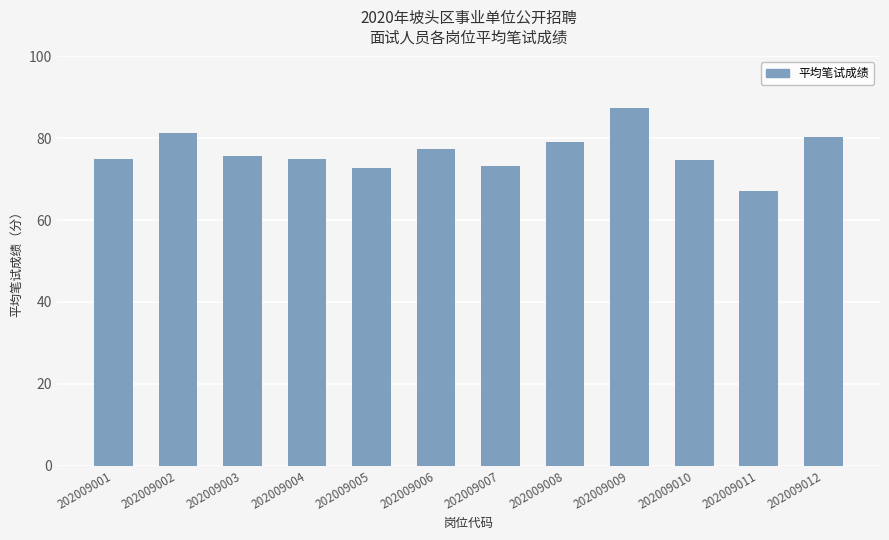

What is the minimum value shown in the chart?

67.2